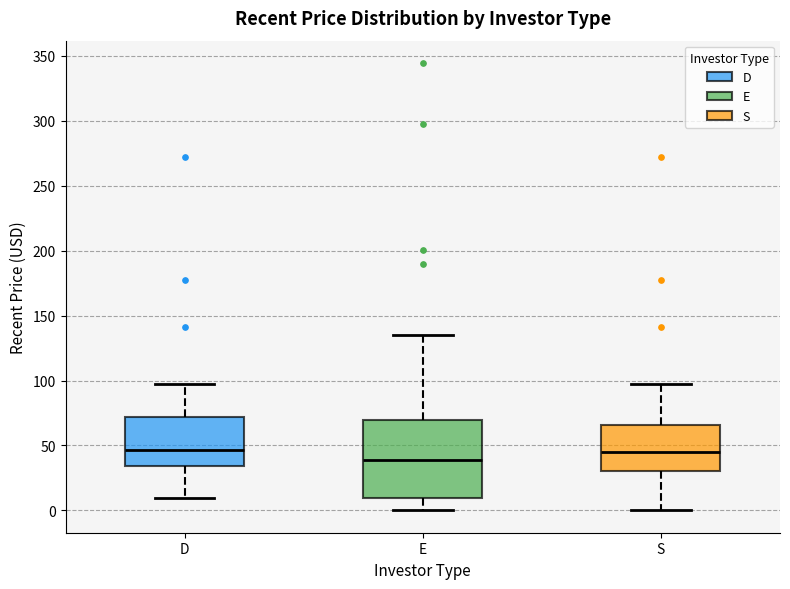

Where is the lower edge of the box for S on the y-axis? The values are not printed on the chart, so give them approximately, as read against the axis.

30